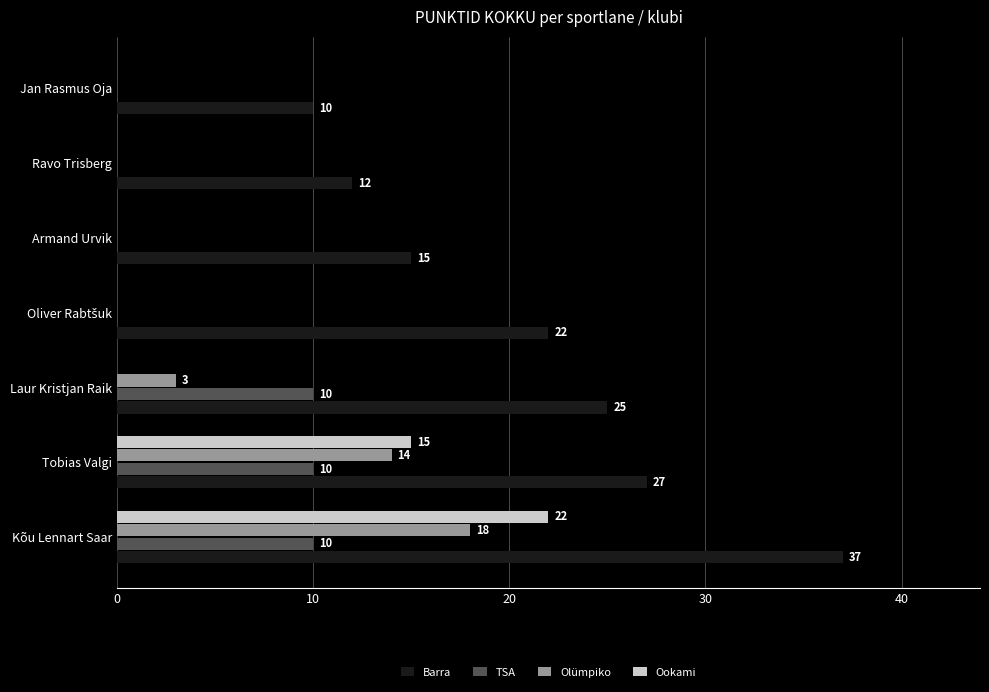

How many positive values does the Ookami series have?

2